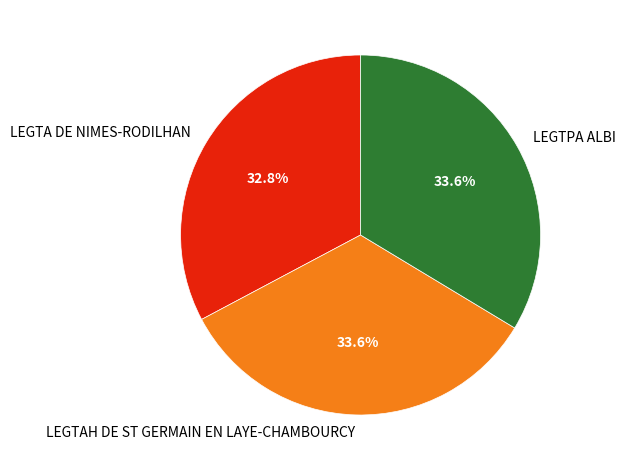

Which category has the smallest portion of the pie?

LEGTA DE NIMES-RODILHAN